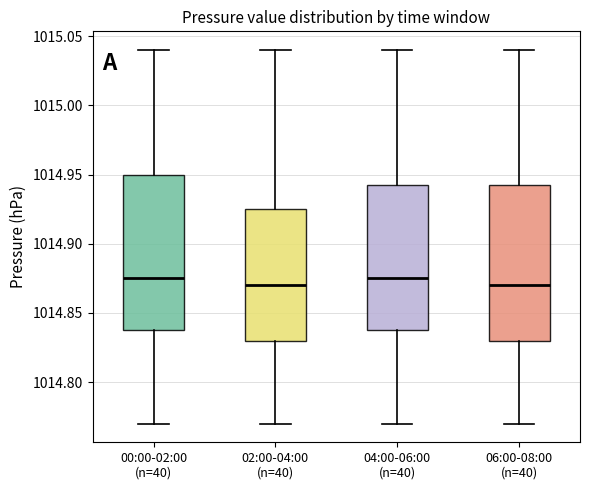

Where does the upper whisker of the box for 02:00-04:00 (n=40) end on the y-axis? The values are not printed on the chart, so give them approximately, as read against the axis.

1015.040